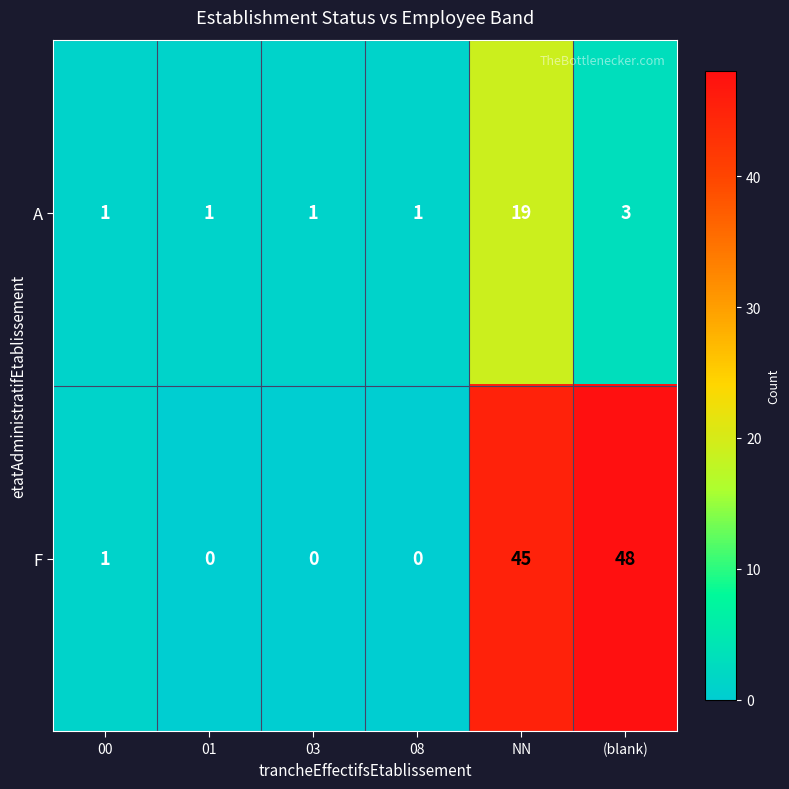

The F series shows 12 at NN. True or false?

False